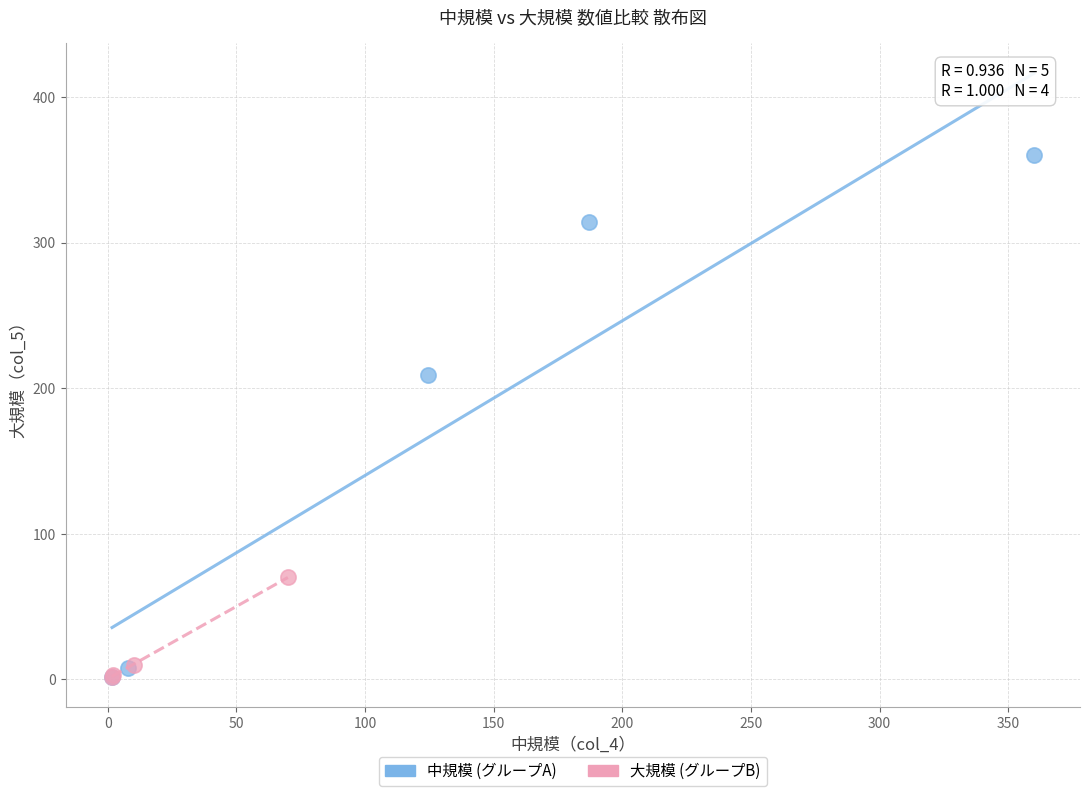

Which series reaches the maximum Y coordinate?

中規模 (グループA)